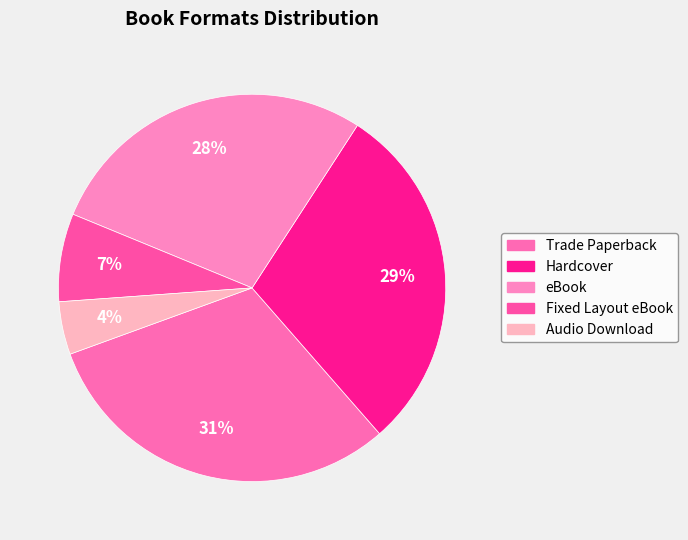

Is Trade Paperback the majority of the pie?

No